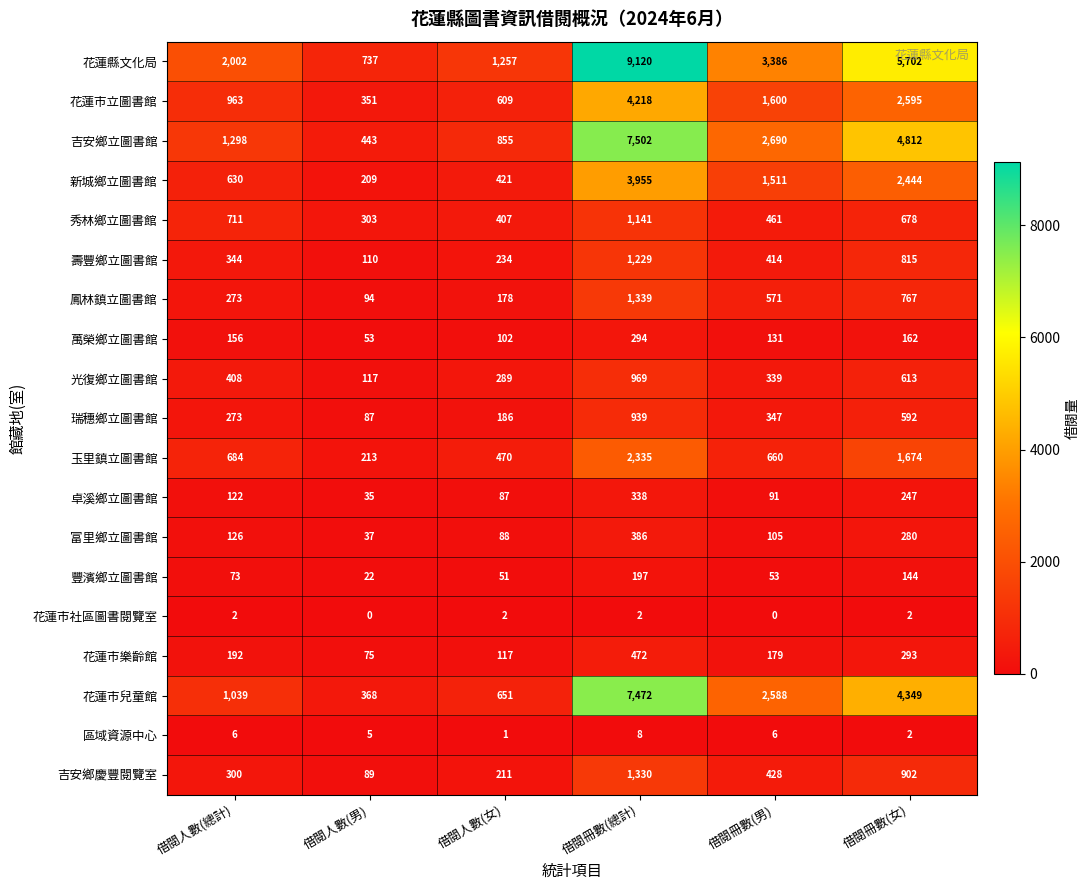

Which series has the largest range (max minus min)?

花蓮縣文化局